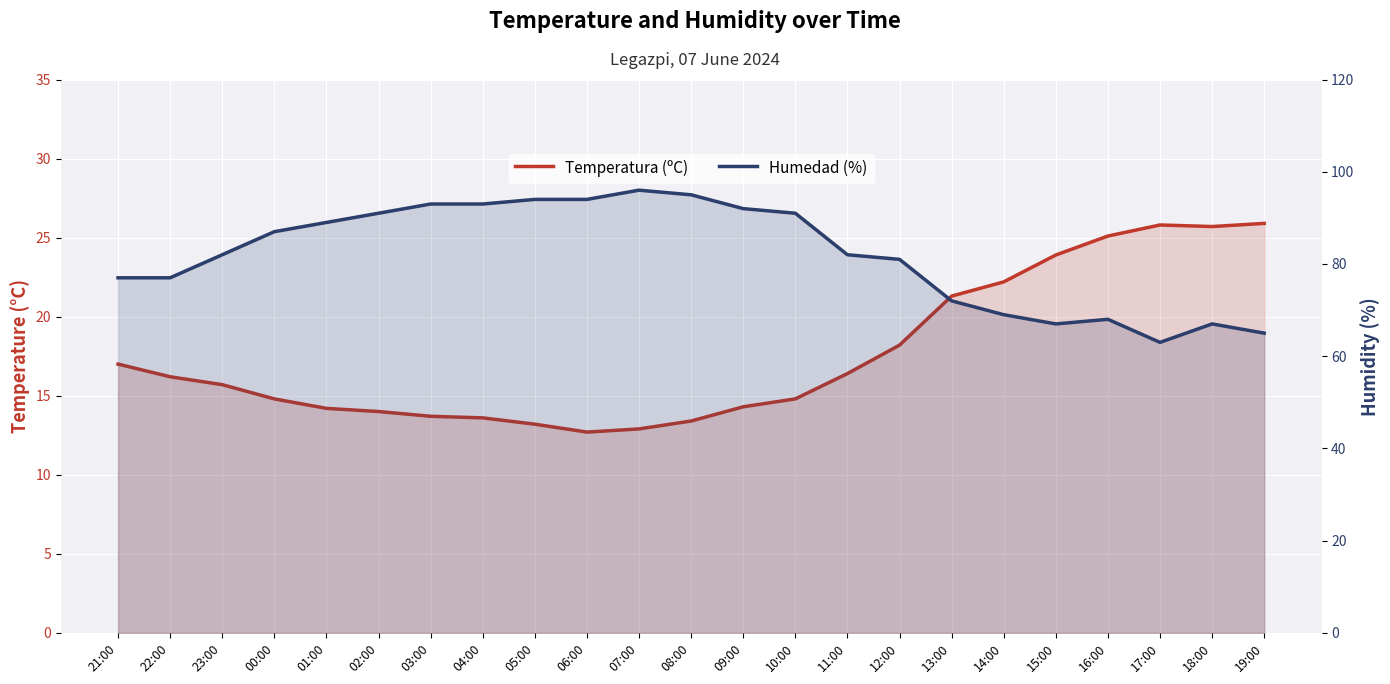

What is the sum of the Temperatura (ºC) values at 06:00 and 02:00?

26.7